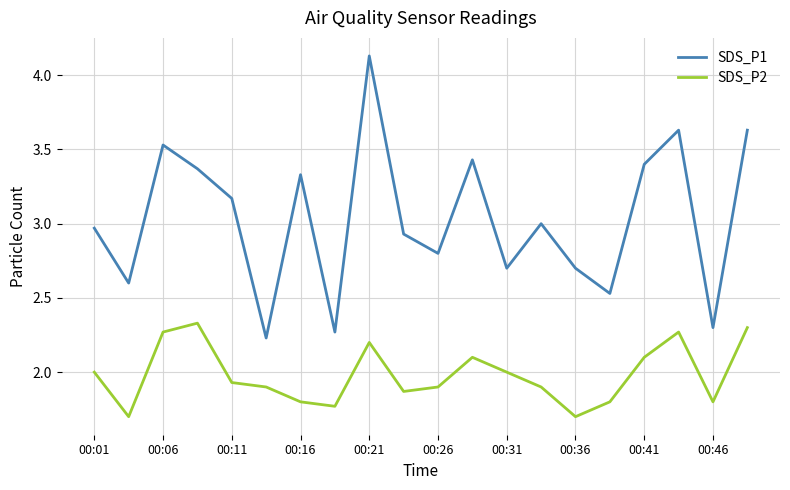

At how many categories does at least one series exceed 4?

1